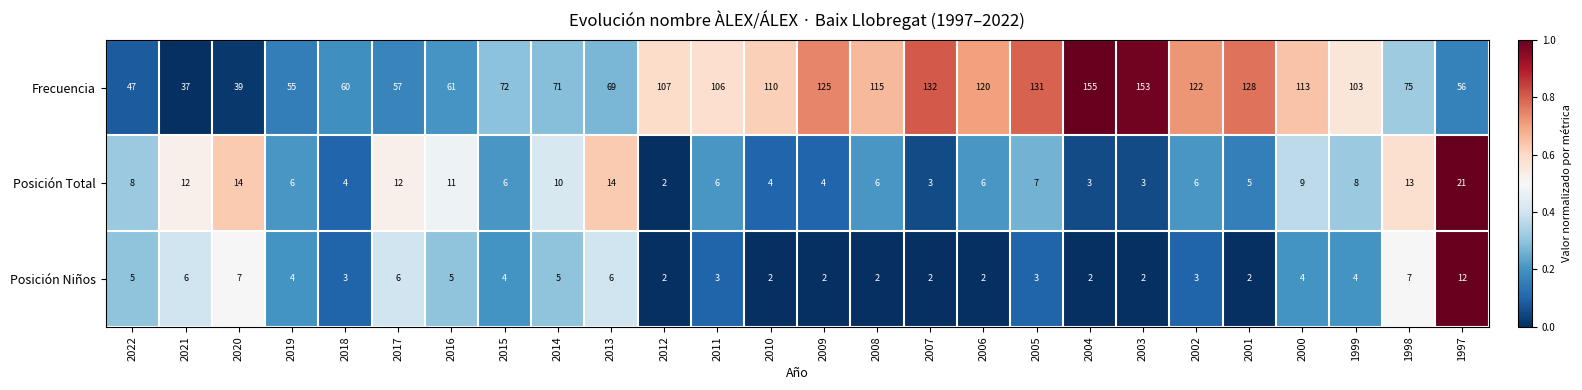

True or false: Frecuencia has a value of 74 at 1997.

False